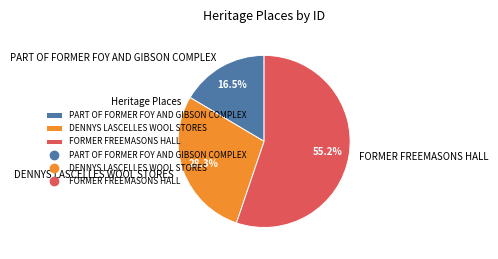

Which slice is the largest?

FORMER FREEMASONS HALL